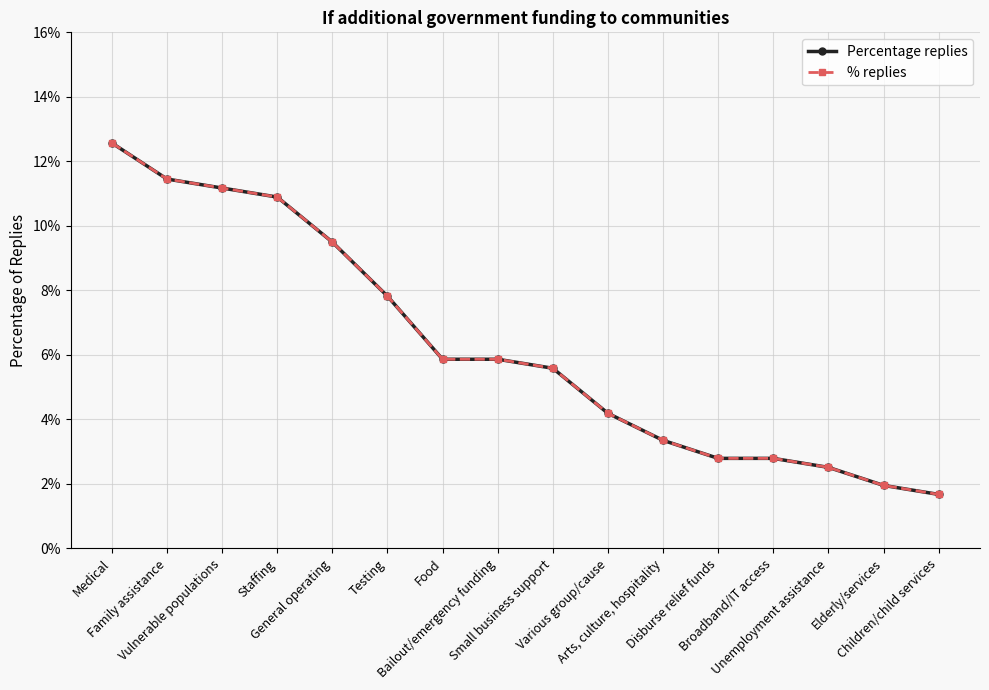

Is this an area chart (filled region under the line)?

No